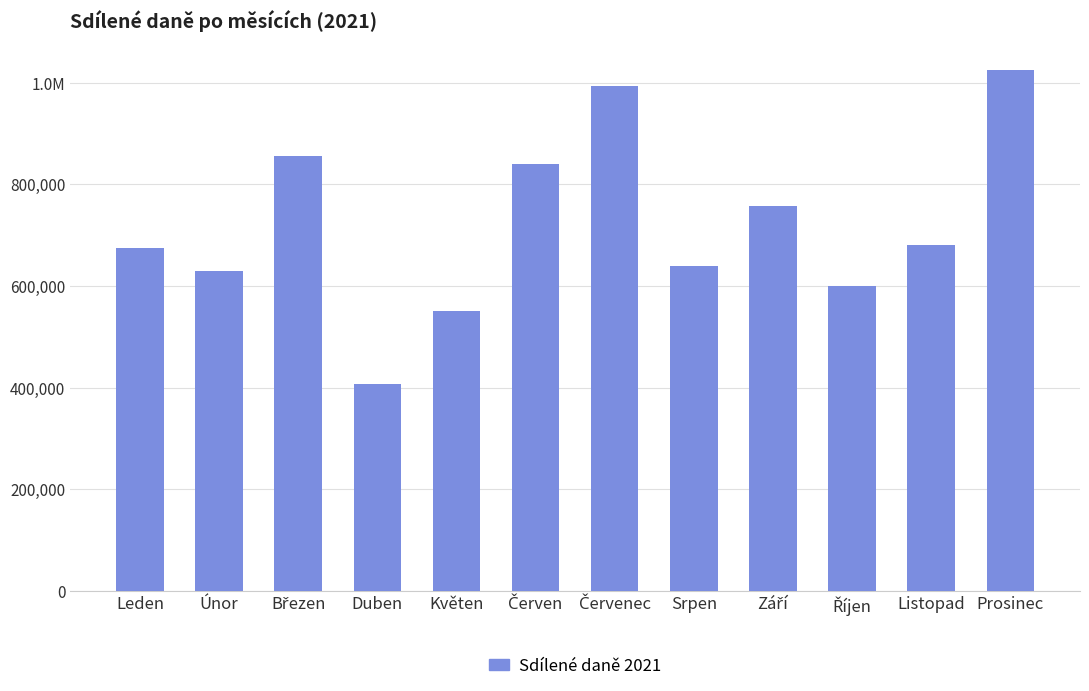

Does the chart contain any negative values?

No